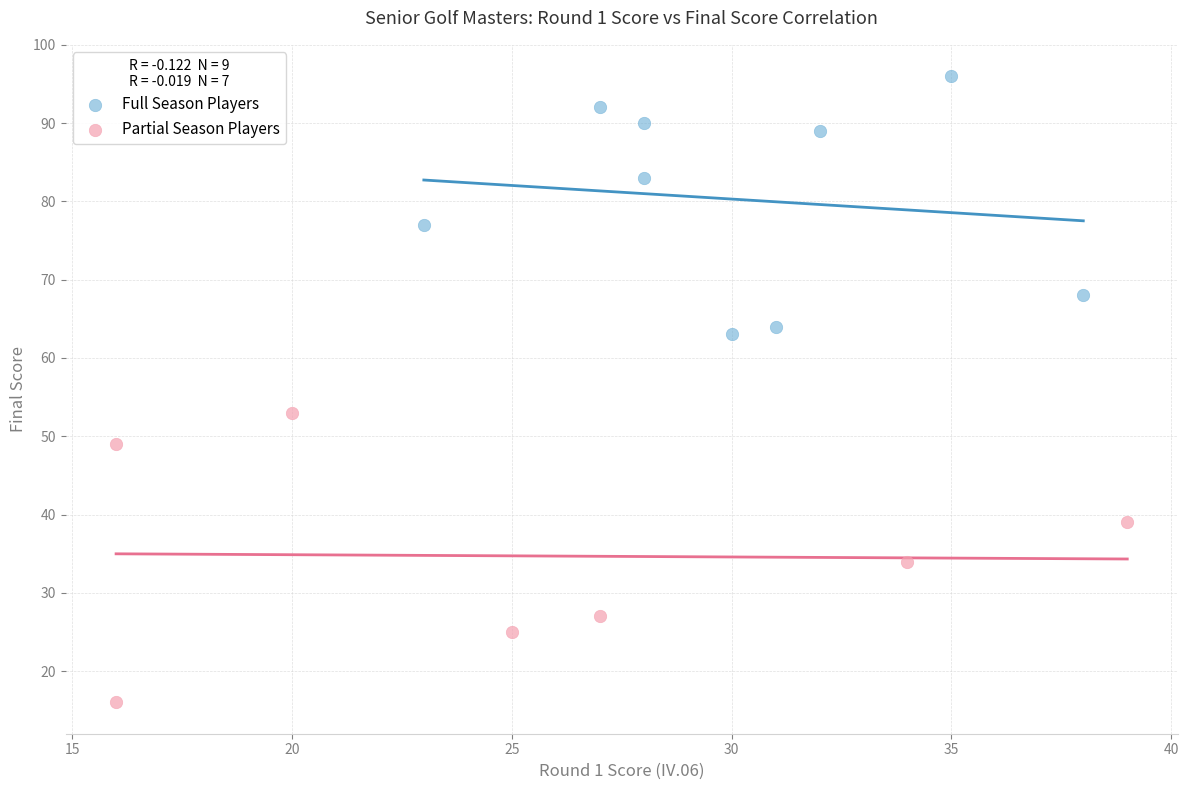

Which series contains the lowest Y value?

Partial Season Players